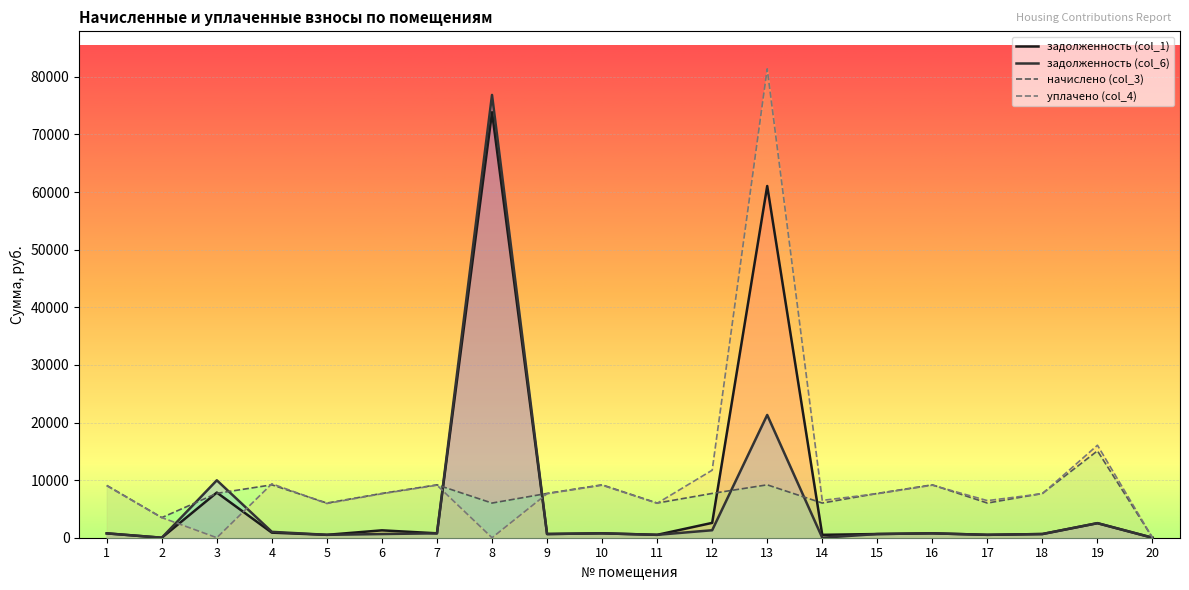

At which label does уплачено (col_4) reach its peak?

13